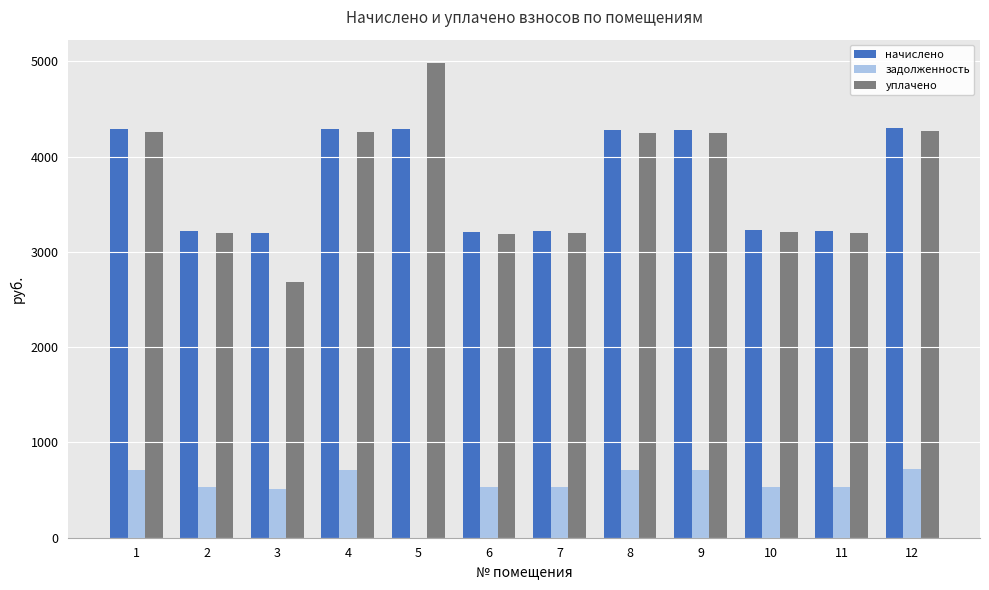

The value of начислено at 8 is 4278.4. True or false?

True